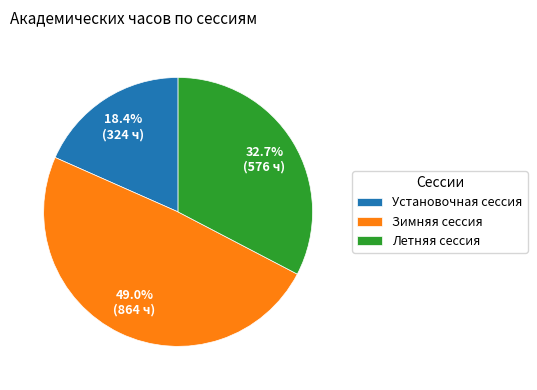

Is it true that Зимняя сессия is 49% of the pie?

True